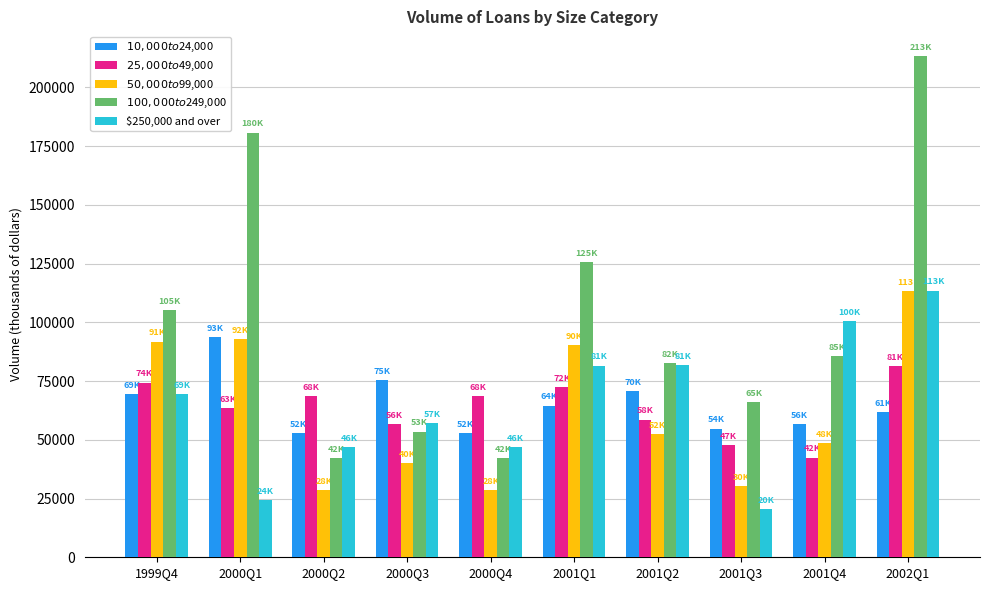

How many values in the $250,000 and over series are below 69411?

5